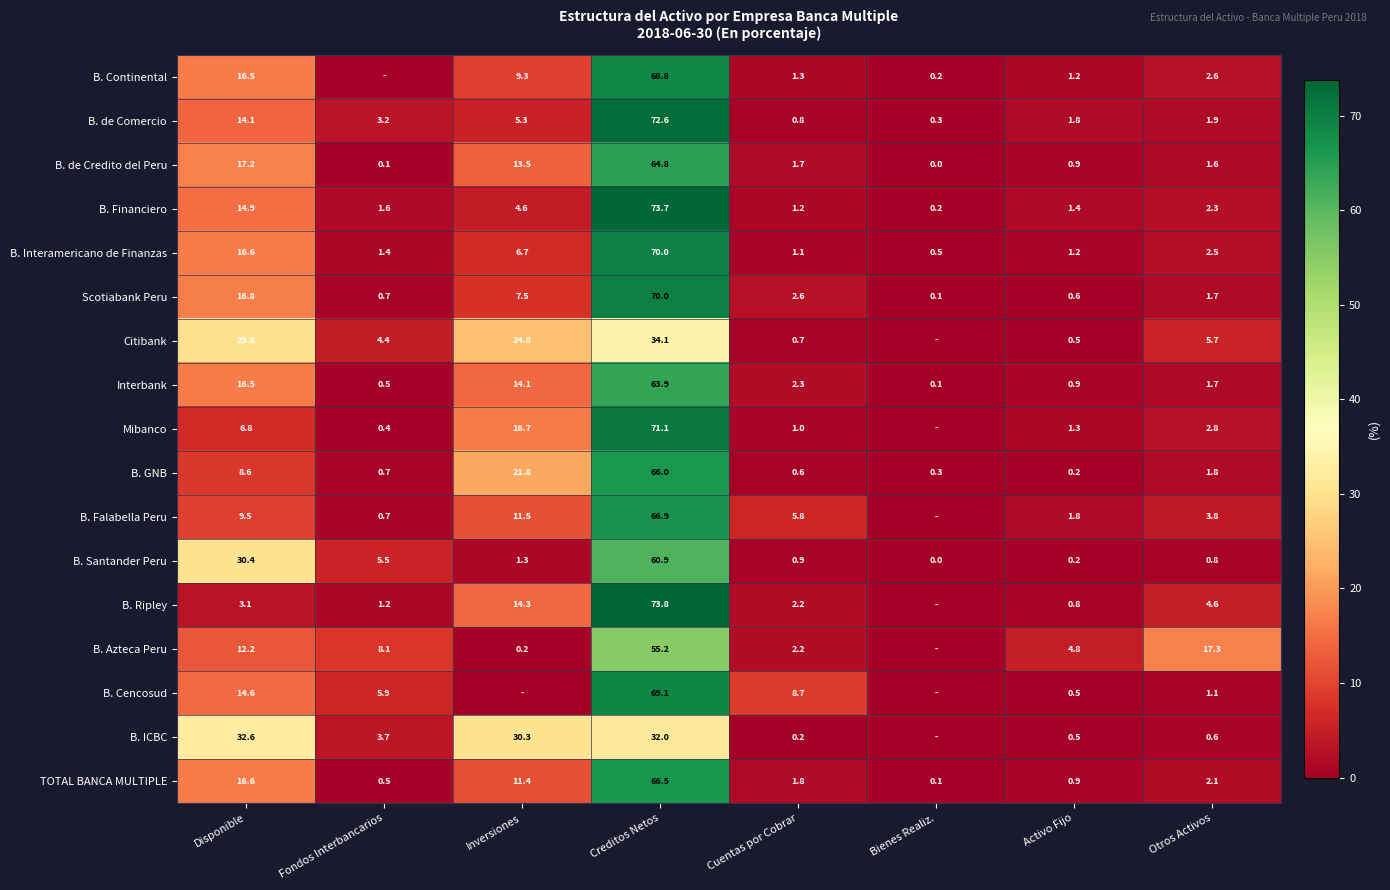

What is the spread (max minus min) of values at Disponible?

29.5